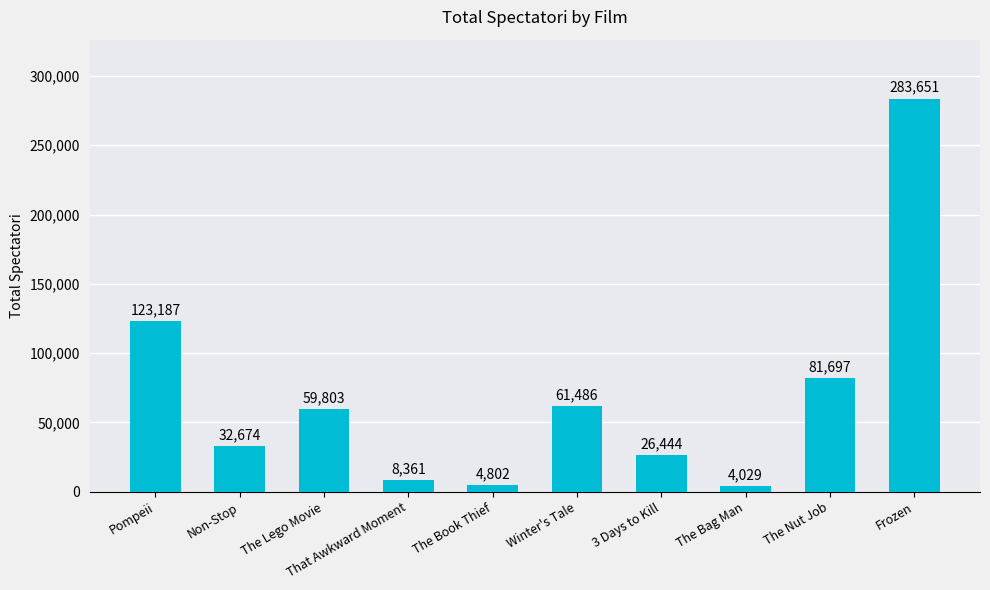

Rank the categories by value from highest to lowest.

Frozen, Pompeii, The Nut Job, Winter's Tale, The Lego Movie, Non-Stop, 3 Days to Kill, That Awkward Moment, The Book Thief, The Bag Man